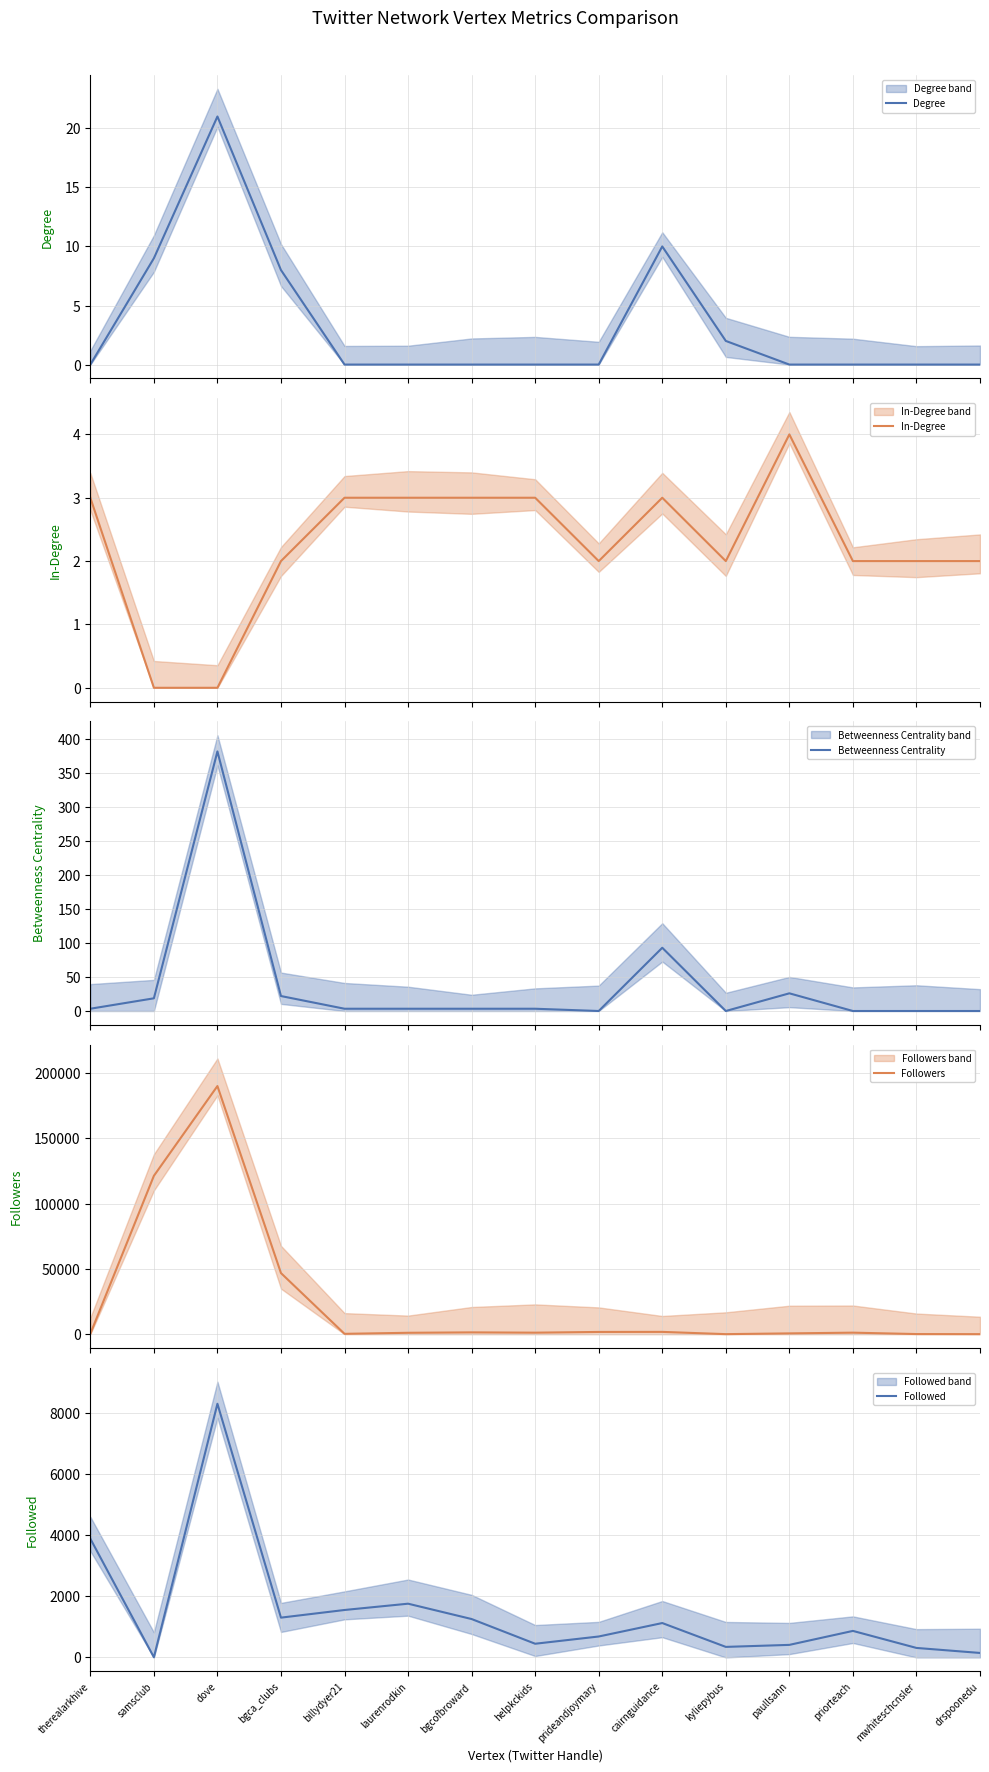

How many lines are shown in the chart?

5